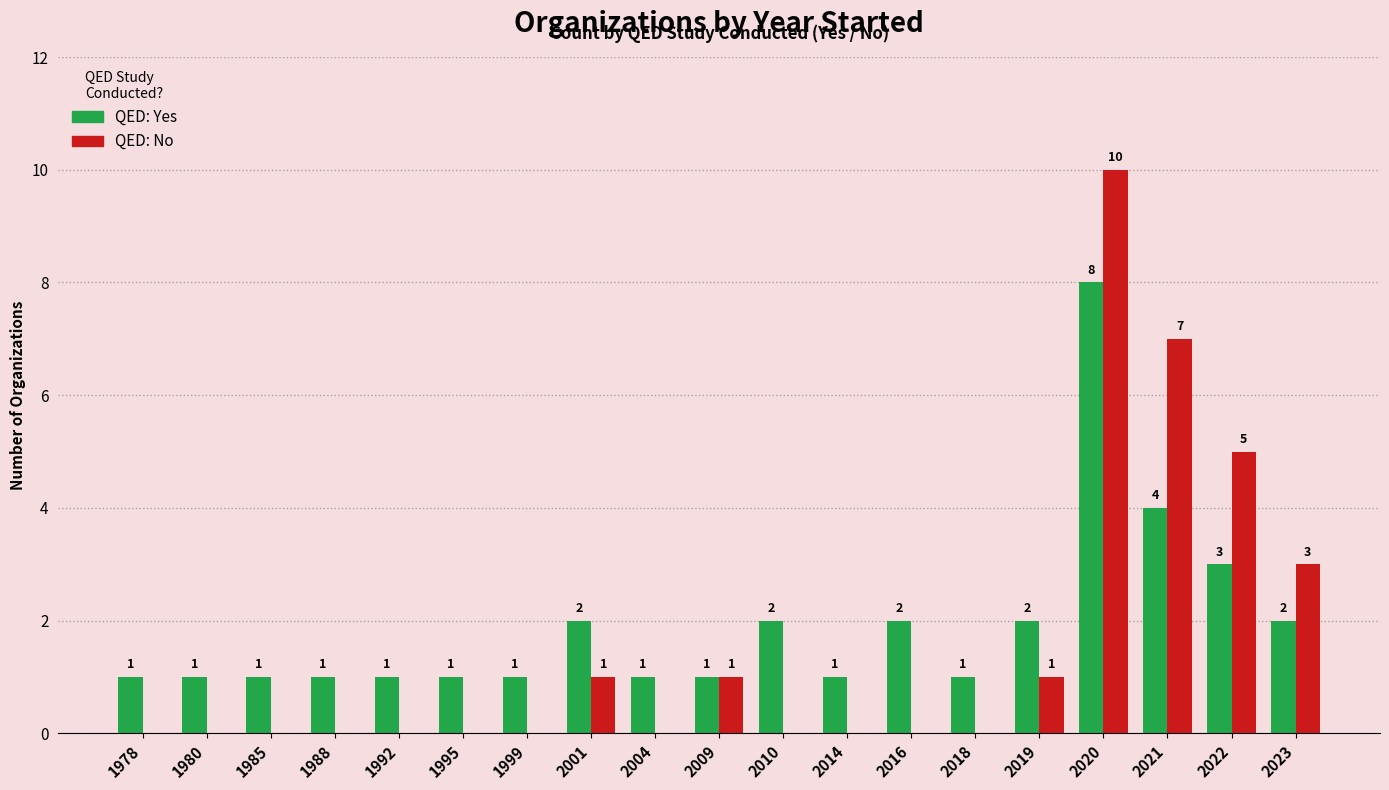

At which category does the chart reach its peak across all series?

2020